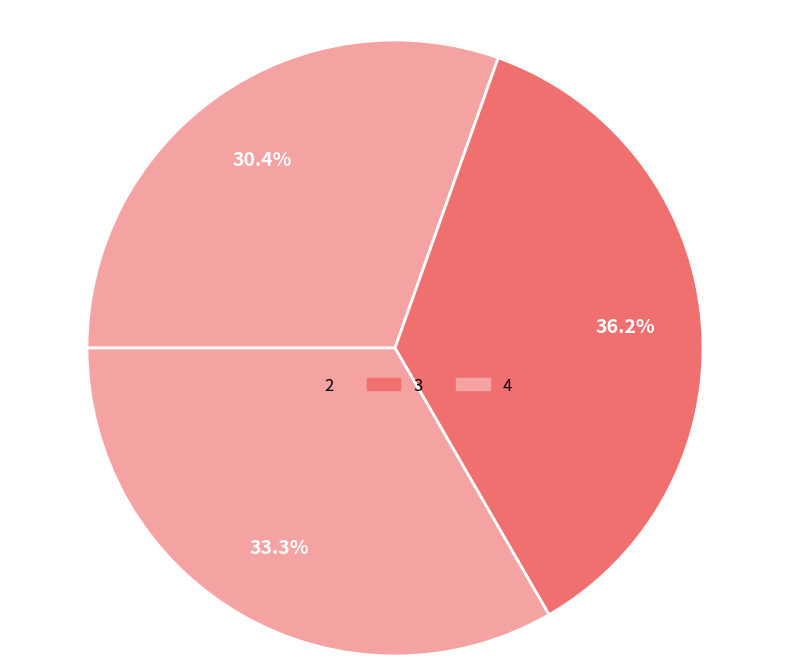

How many segments does this pie chart have?

3